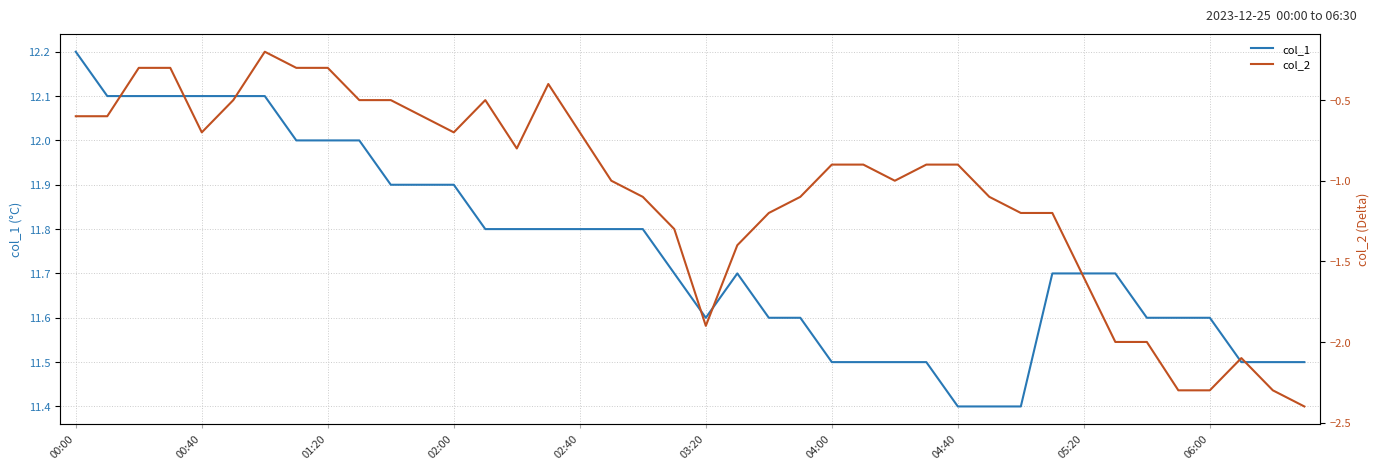

Is it true that col_1 equals 2.9 at 03:20?

False